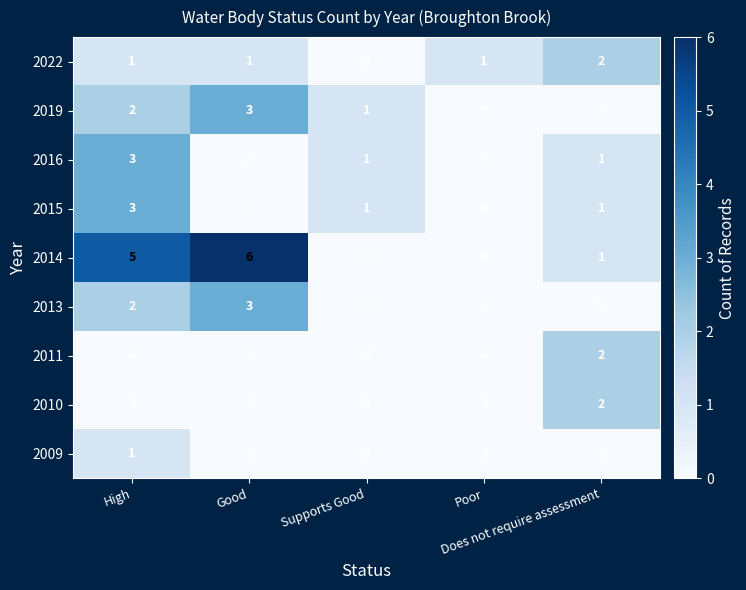

Count the number of data series in this chart.

9